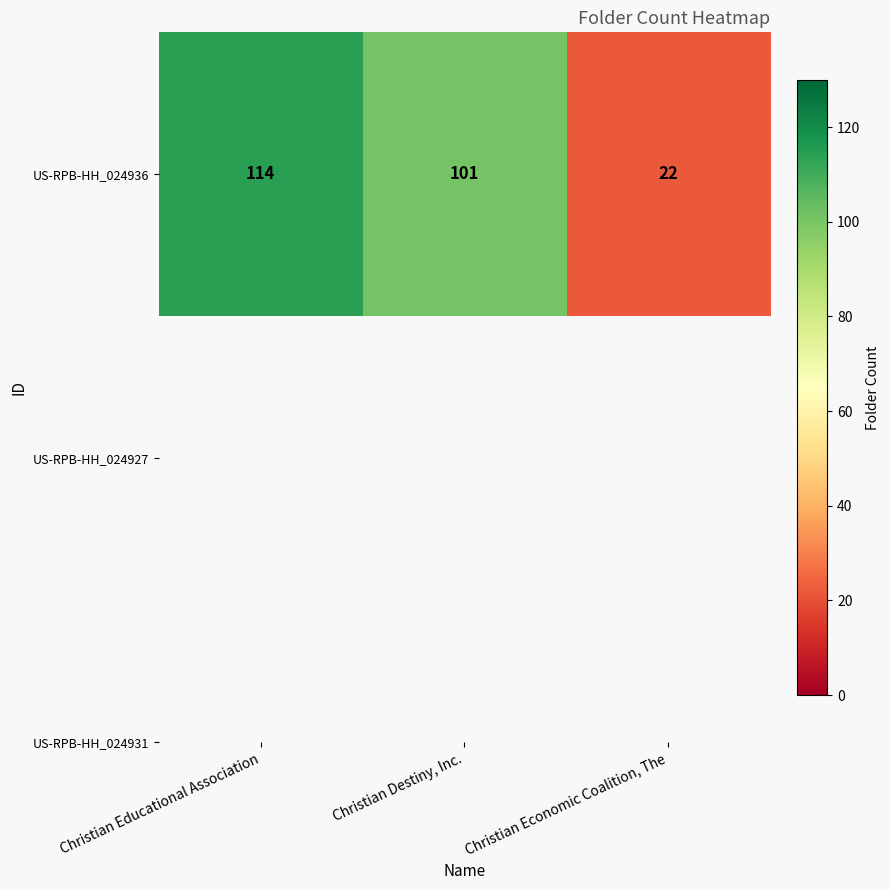

The chart shows a value of 101 at Christian Destiny, Inc.. True or false?

True